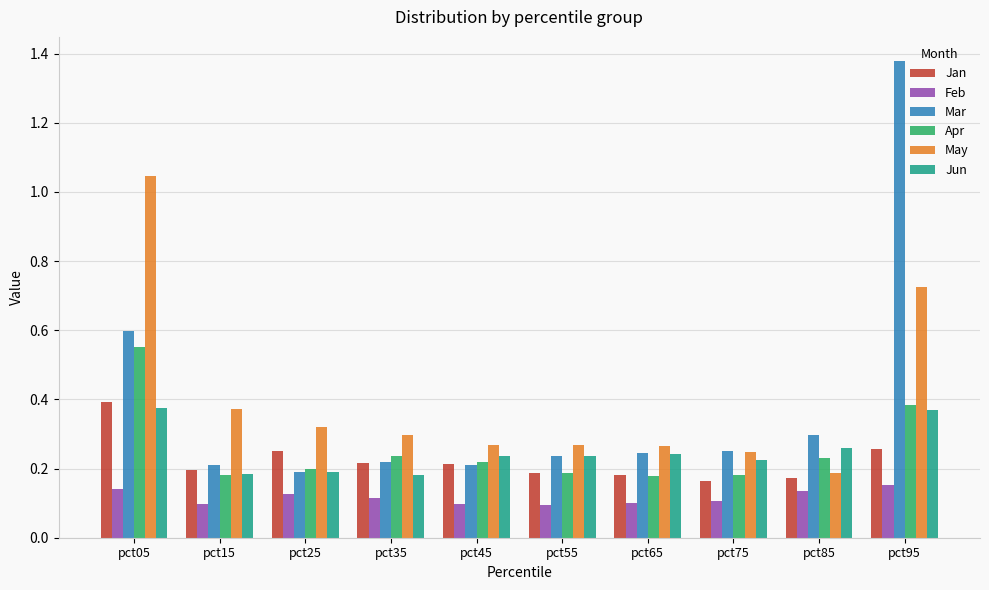

Is it true that Apr equals 0.1 at pct25?

False